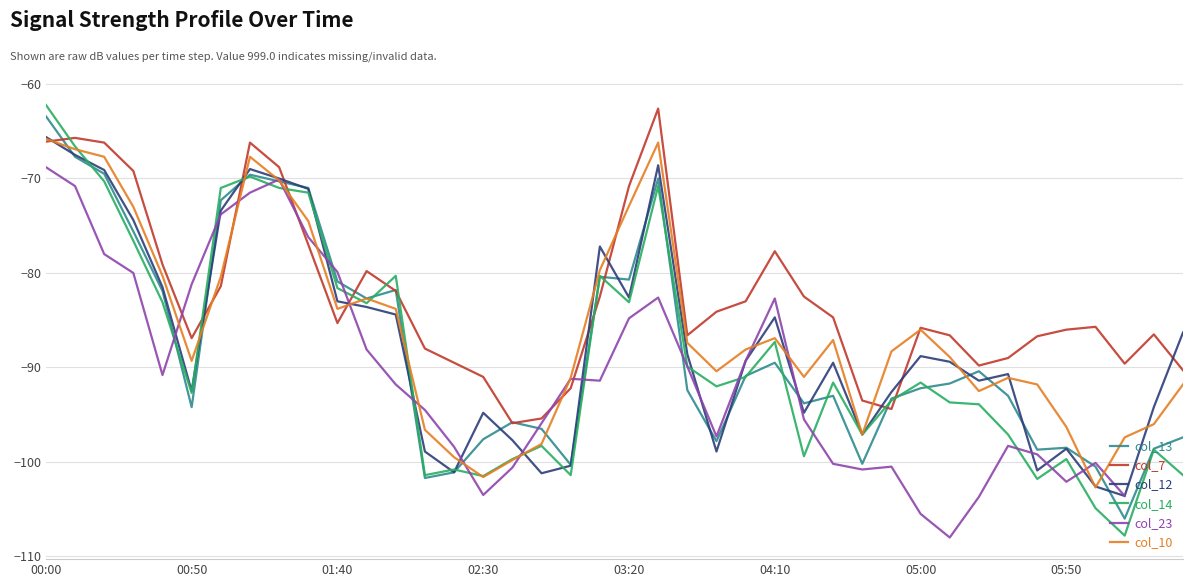

Is it true that col_23 equals -108.0 at 31?

True